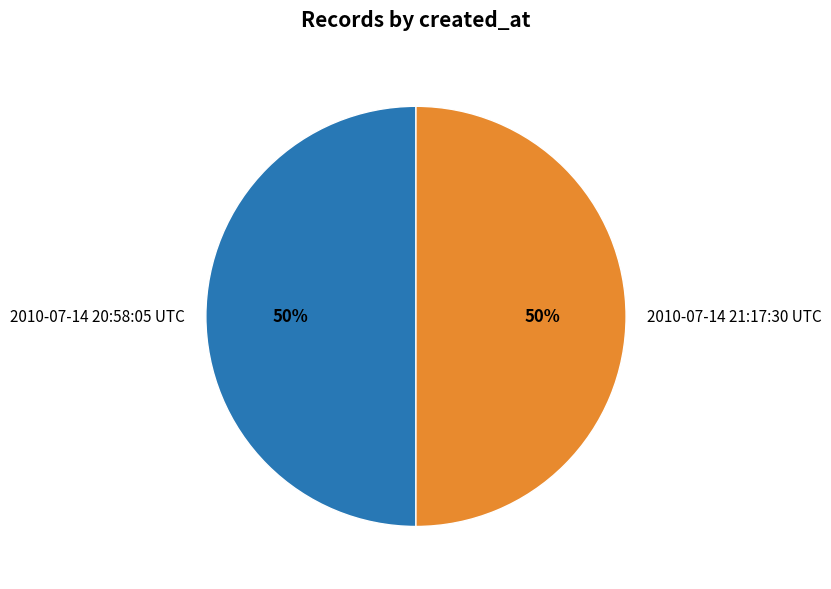

To the nearest percent, what portion does 2010-07-14 21:17:30 UTC represent?

50%